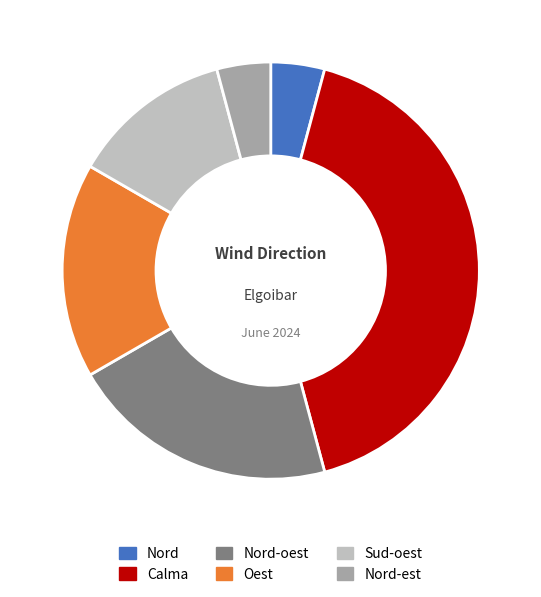

Does any single category account for the majority?

No